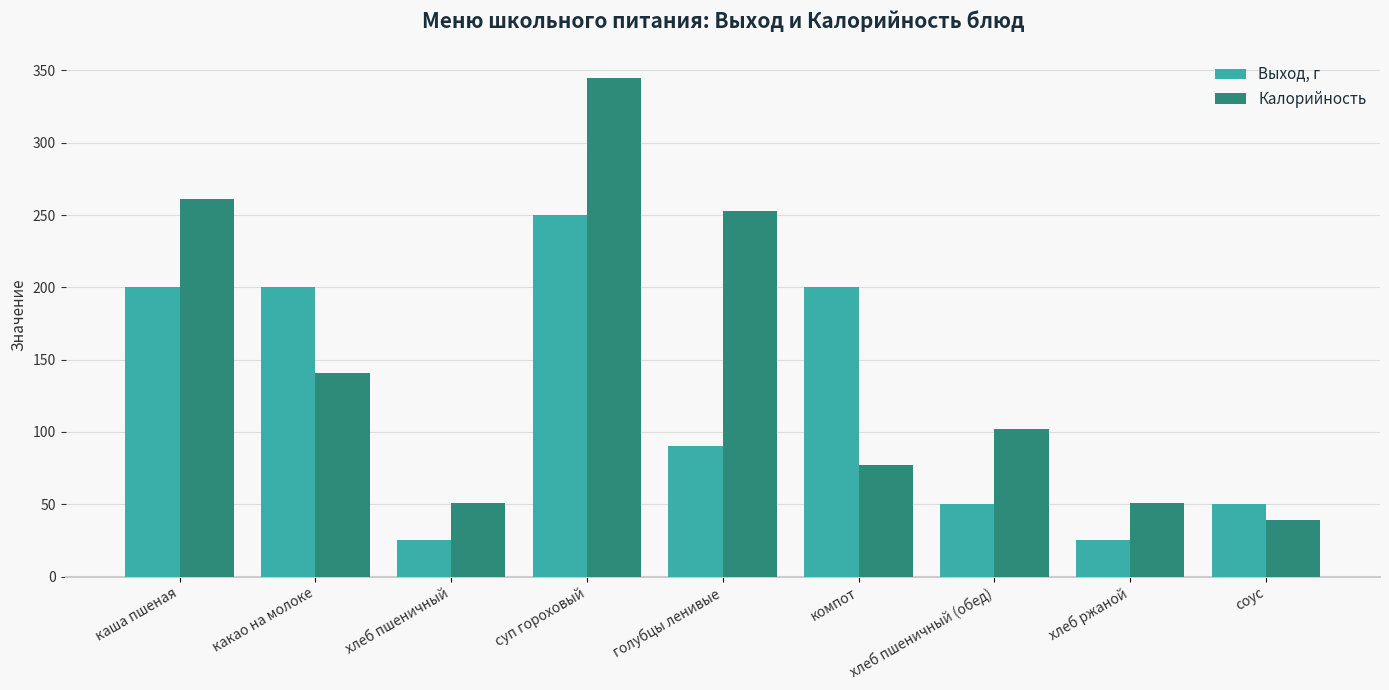

At which label is Выход, г closest to 137?

голубцы ленивые